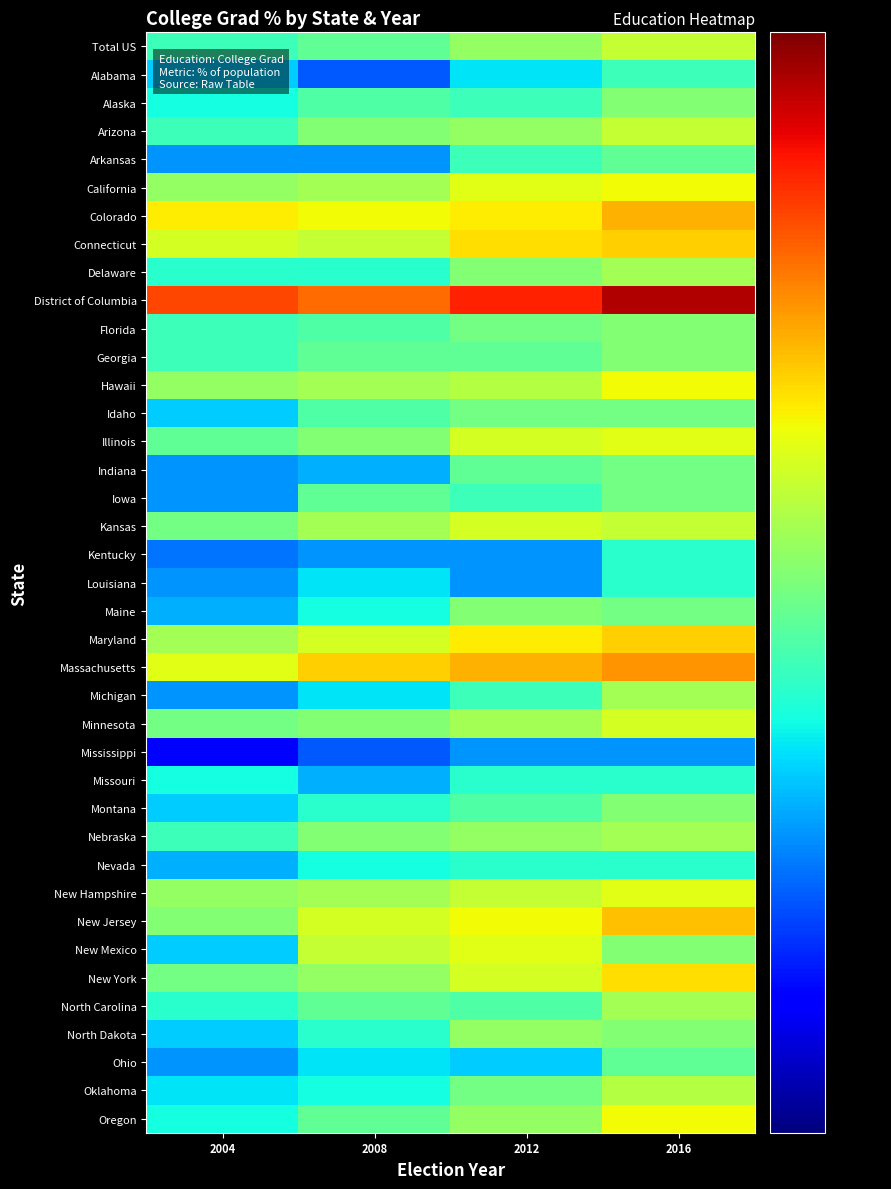

Which label corresponds to the largest value in the chart?

2016